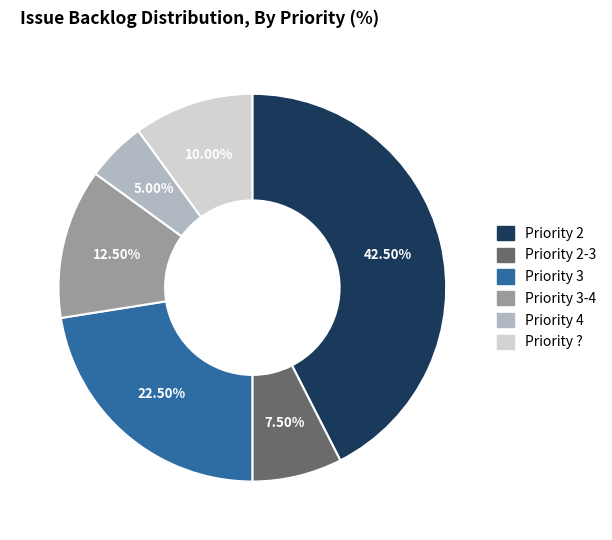

Rank the categories by value from highest to lowest.

Priority 2, Priority 3, Priority 3-4, Priority ?, Priority 2-3, Priority 4